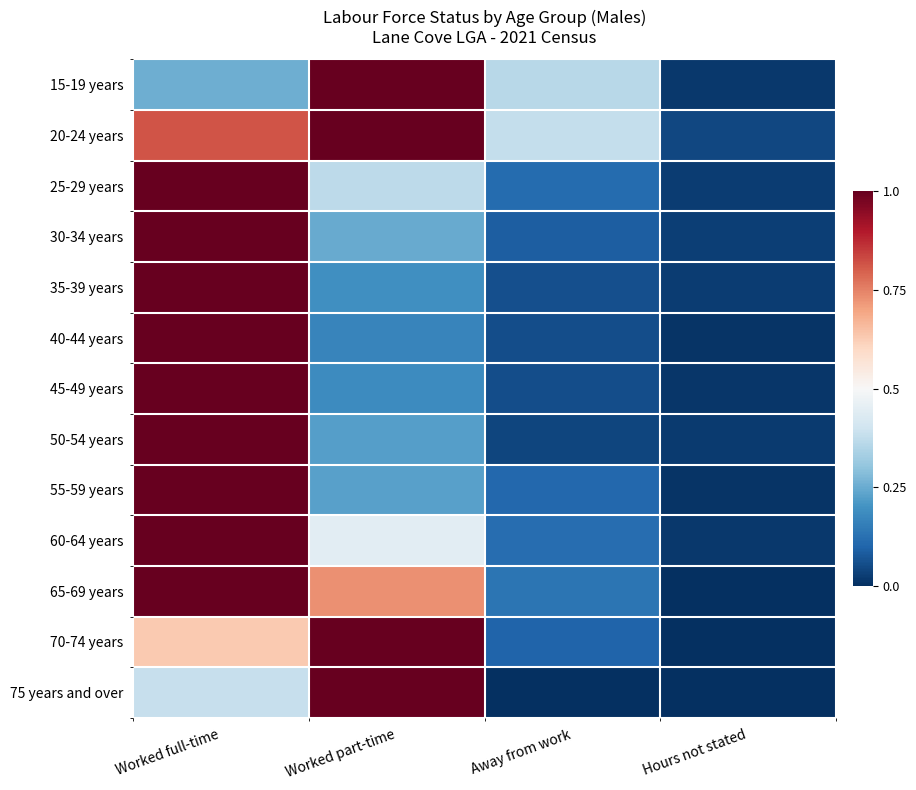

What is the total value across all series at Worked full-time?

11.1